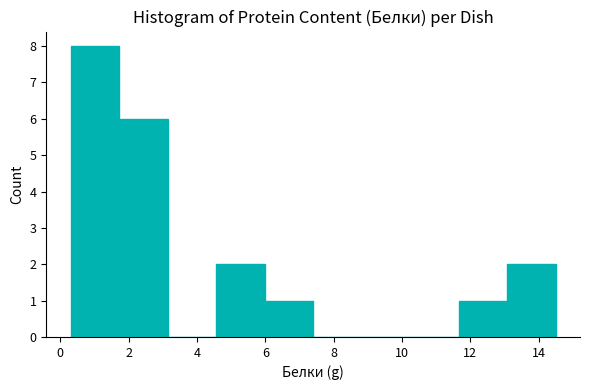

Reading left to right, transcribe this chart: for each bar, give the range it covers on the x-axis and its height. Neither the bar edges nor the heights are printed on the chart, so give them approximately, as read against the axes.

0.30 to 1.72: 8
1.72 to 3.14: 6
3.14 to 4.56: 0
4.56 to 5.98: 2
5.98 to 7.40: 1
7.40 to 8.82: 0
8.82 to 10.24: 0
10.24 to 11.66: 0
11.66 to 13.08: 1
13.08 to 14.50: 2